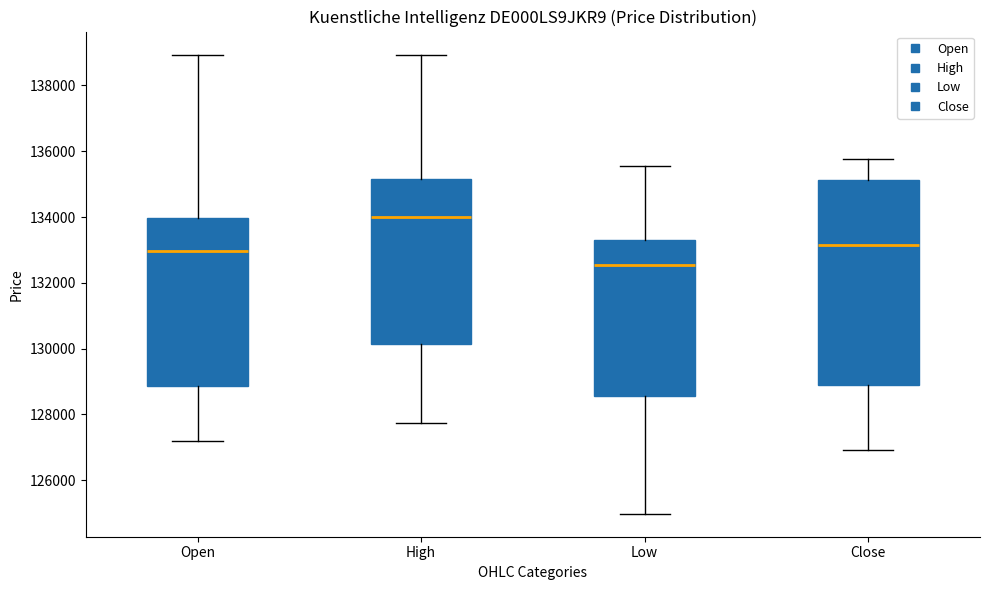

Reading left to right, read every box against the y-axis: the position of its median line, the range the box covers, and the ends of its whiskers. The values are not printed on the chart, so give them approximately, as read against the axis.

Open: median 133000, box 128800 to 134000, whiskers 127200 to 139000
High: median 134000, box 130200 to 135200, whiskers 127800 to 139000
Low: median 132600, box 128600 to 133200, whiskers 125000 to 135600
Close: median 133200, box 128800 to 135200, whiskers 127000 to 135800